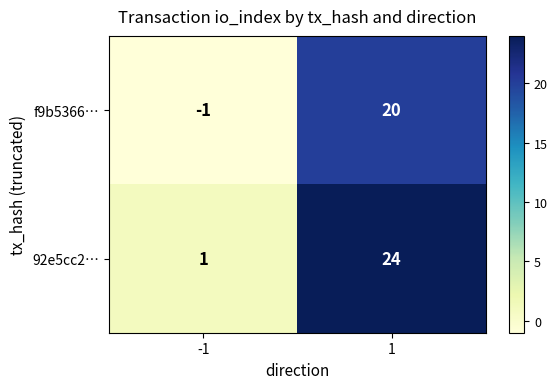

What is the sum of the f9b5366… values at -1 and 1?

19